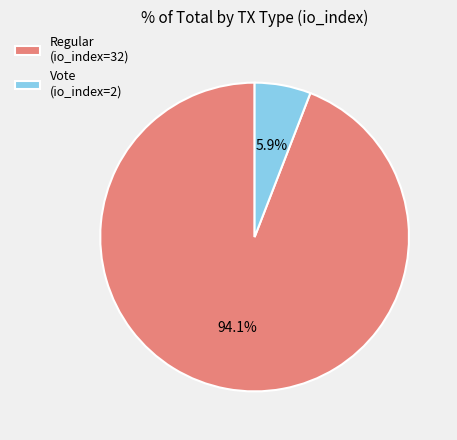

How many slices are in this pie chart?

2